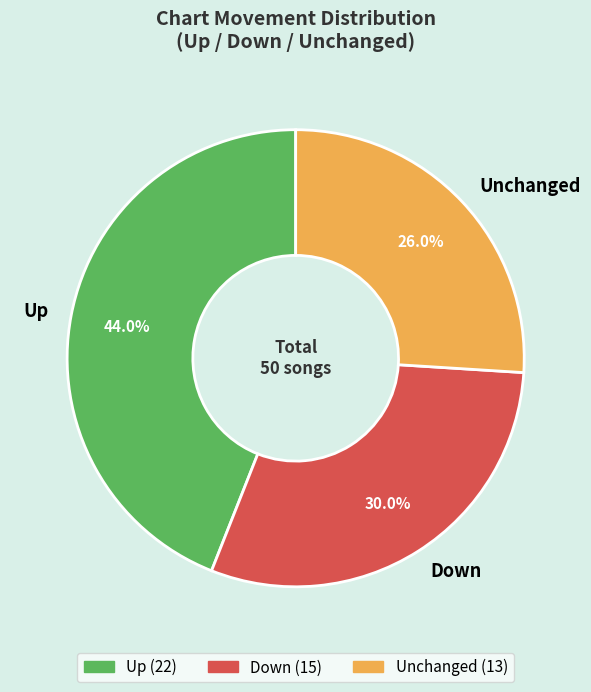

Count the number of slices in the pie.

3